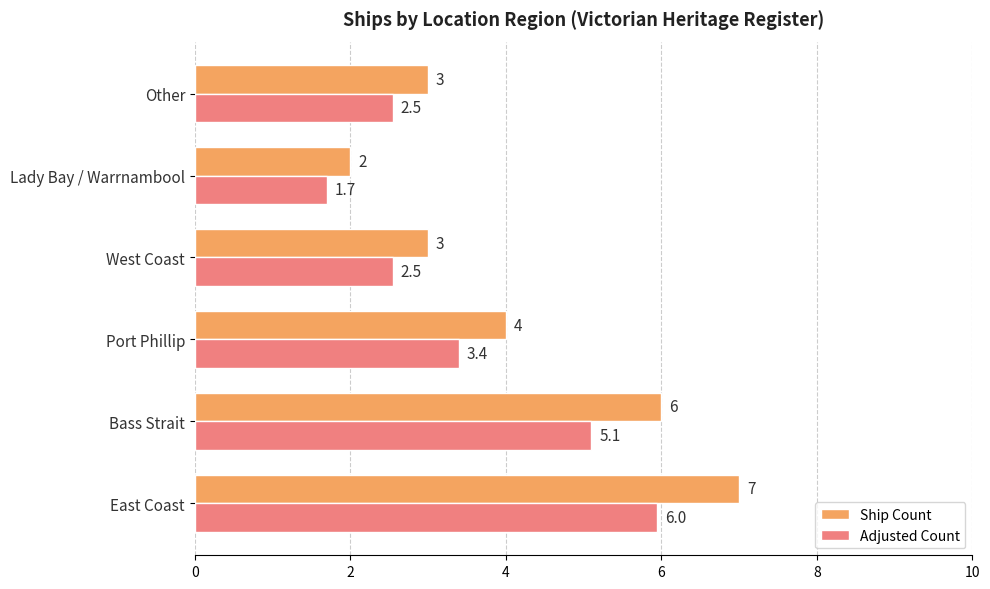

Read the Adjusted Count value at Port Phillip.

3.4